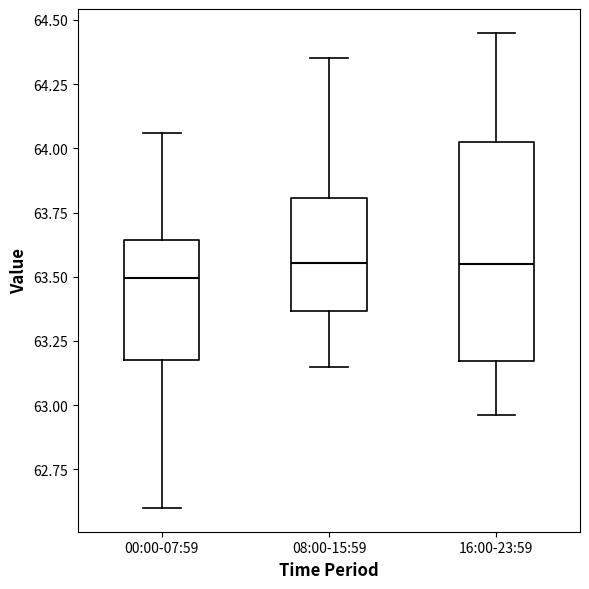

Which box is the tallest, from its lower edge to its upper edge?

16:00-23:59